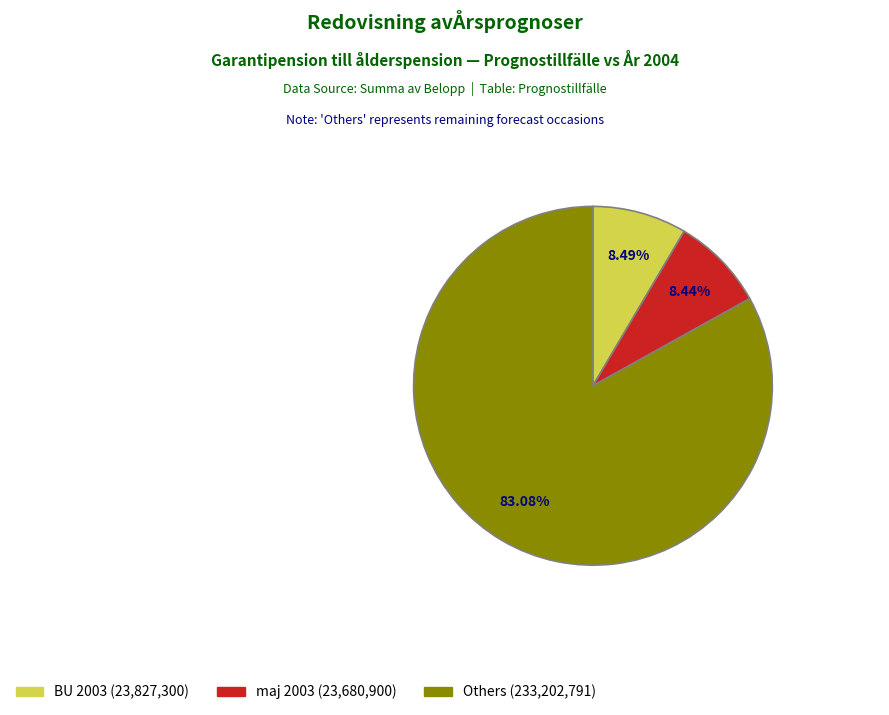

Is there a majority slice in this chart?

Yes